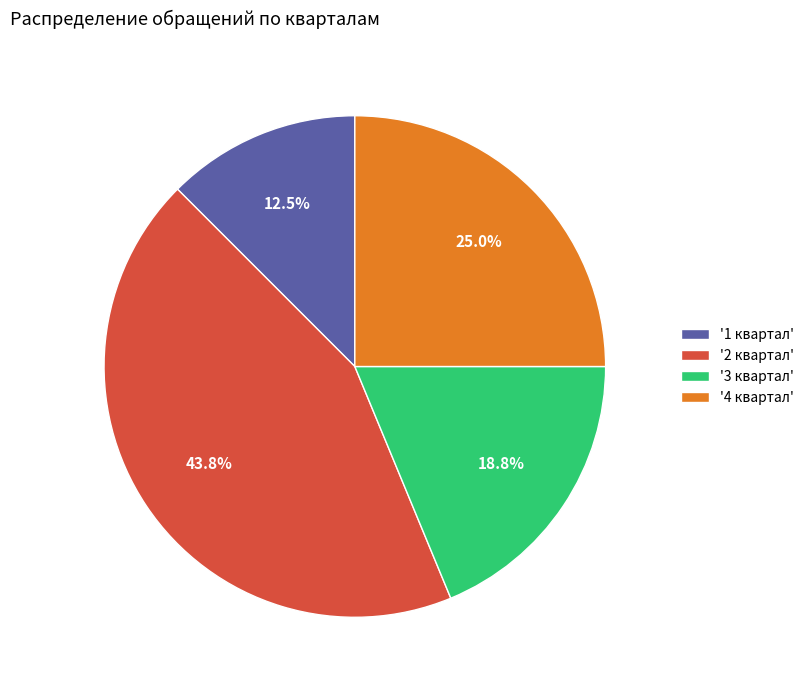

What is the ratio of the value at '2 квартал' to the value at '3 квартал'?

2.3